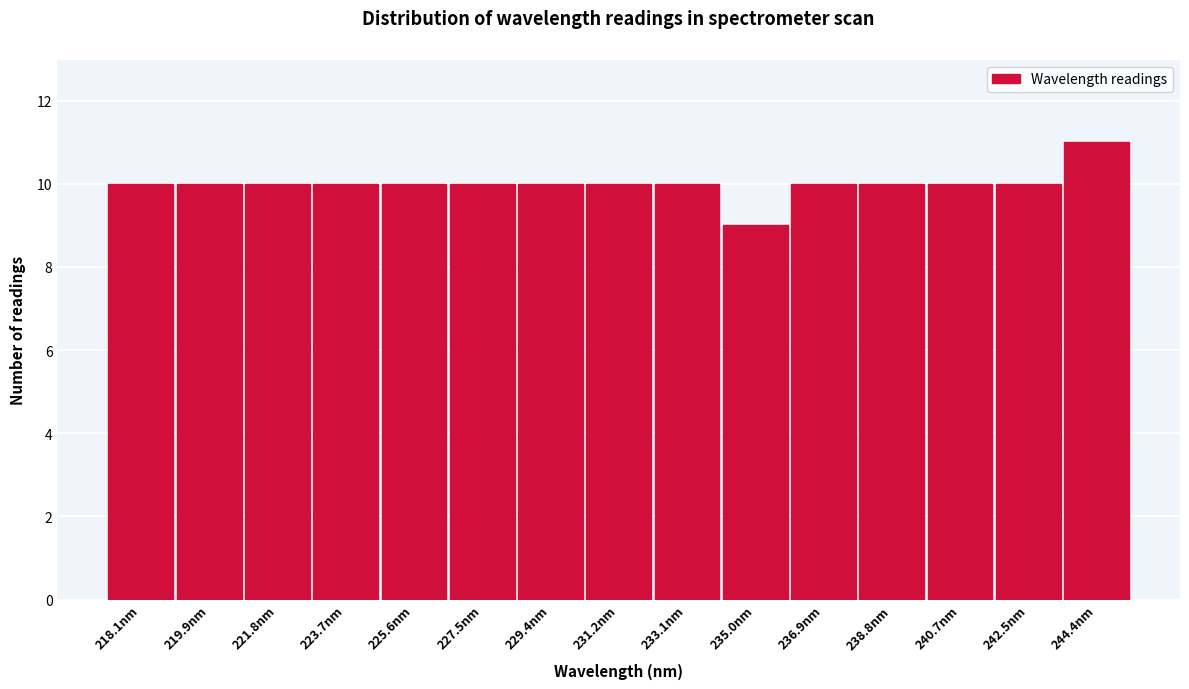

Reading right to left, what are all the values shown in this chart?

244.4nm=11	242.5nm=10	240.7nm=10	238.8nm=10	236.9nm=10	235.0nm=9	233.1nm=10	231.2nm=10	229.4nm=10	227.5nm=10	225.6nm=10	223.7nm=10	221.8nm=10	219.9nm=10	218.1nm=10